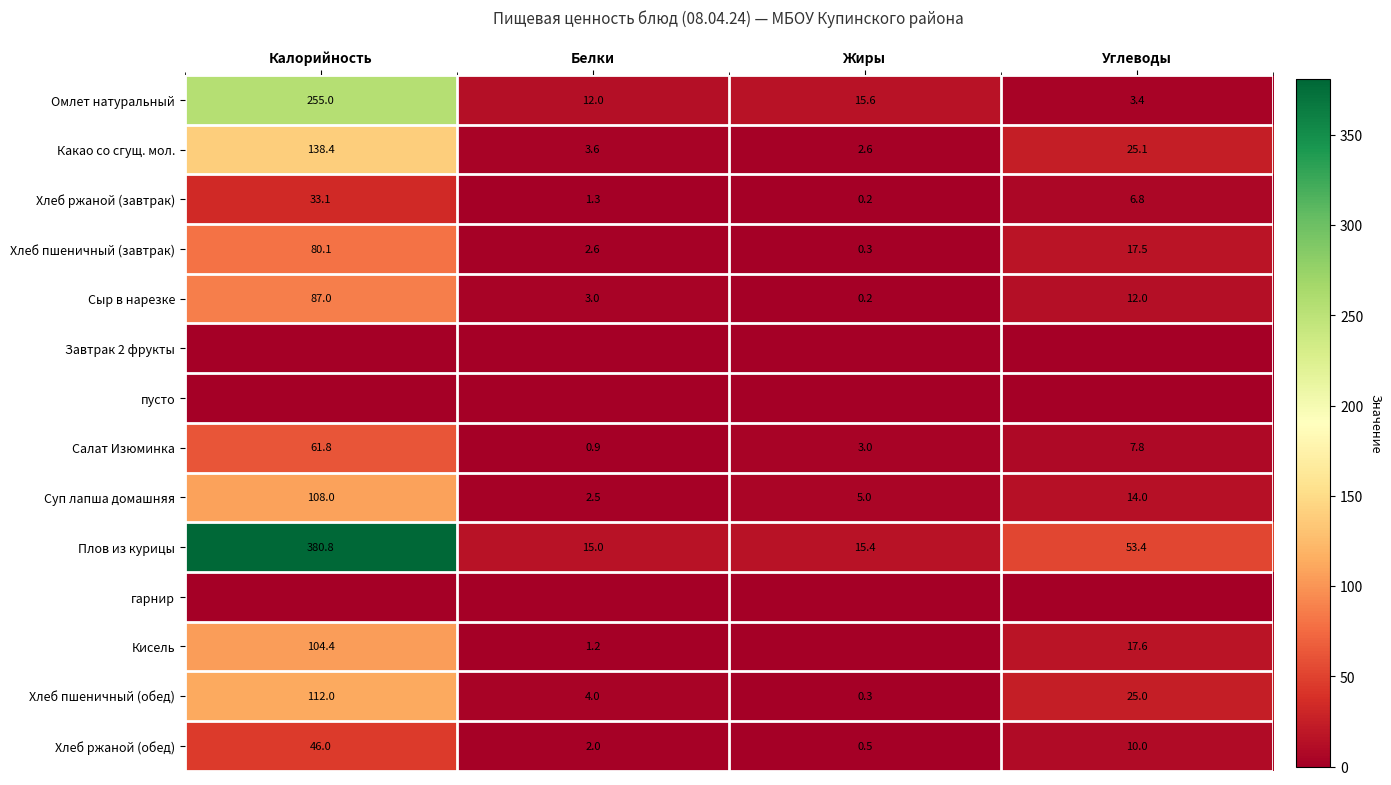

Which category has the lowest value across all series?

Калорийность